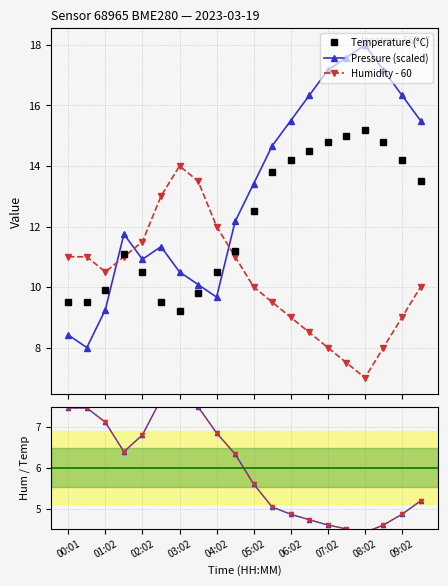

What is the maximum value for Temperature (°C)?

15.2